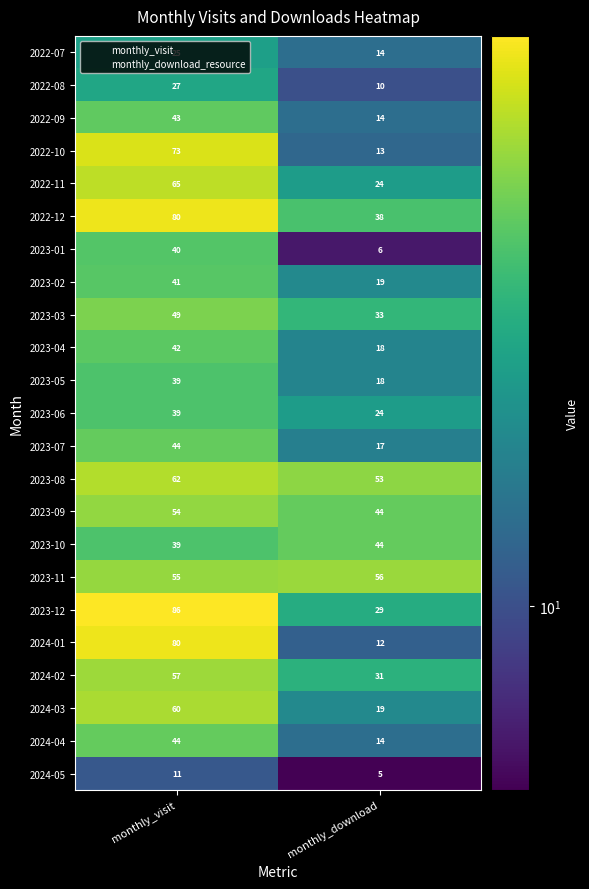

Read the 2024-03 value at monthly_download, to the nearest 10.

20